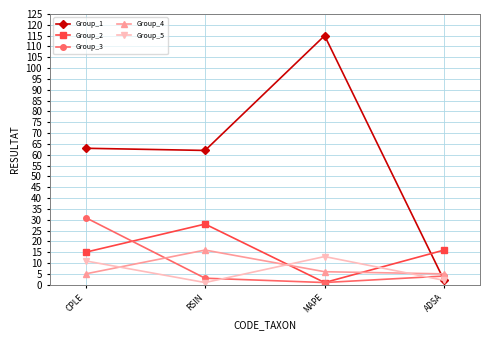

What is the sum of the Group_3 values at ADSA and CPLE?

35